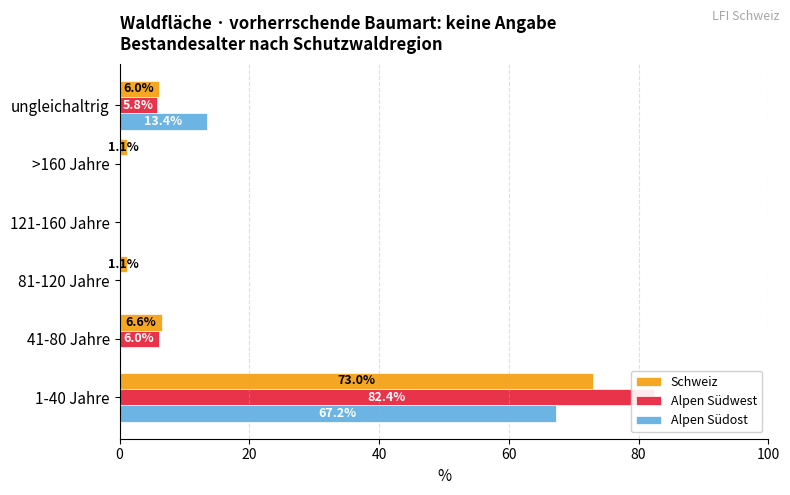

How many bars are there in total?

18